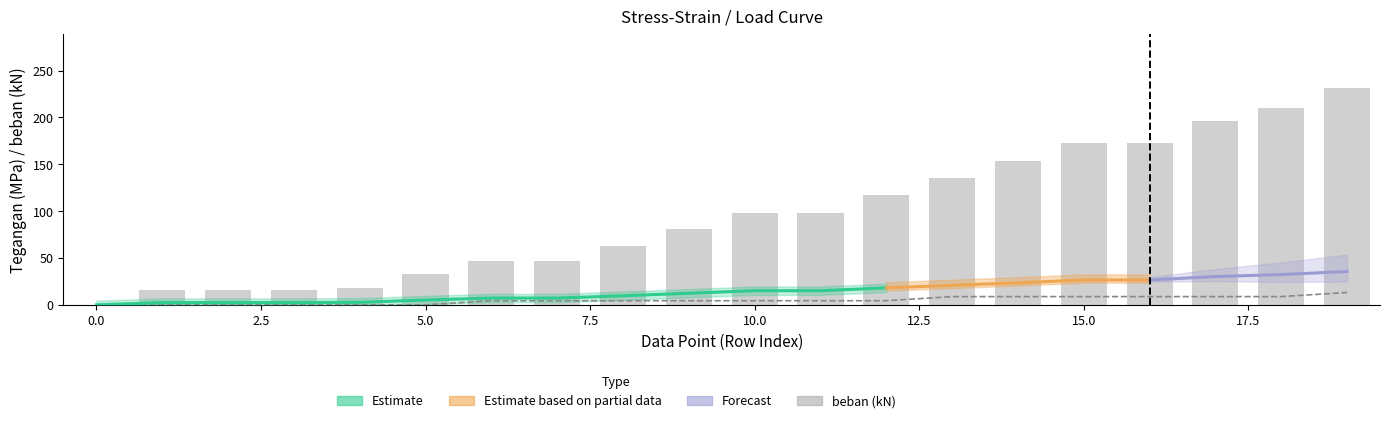

Which label corresponds to the largest value in the chart?

19